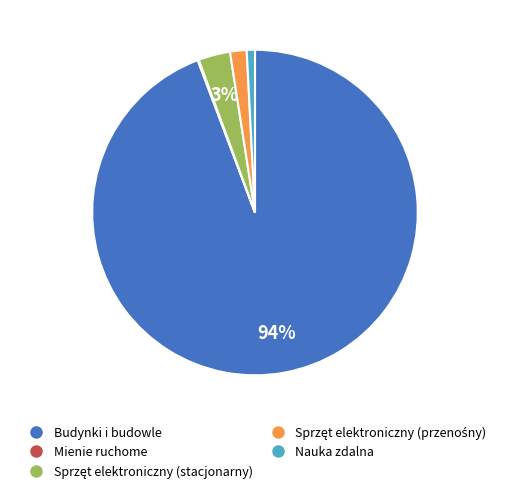

To the nearest percent, what is the difference between the largest and smallest slice percentages?

94%